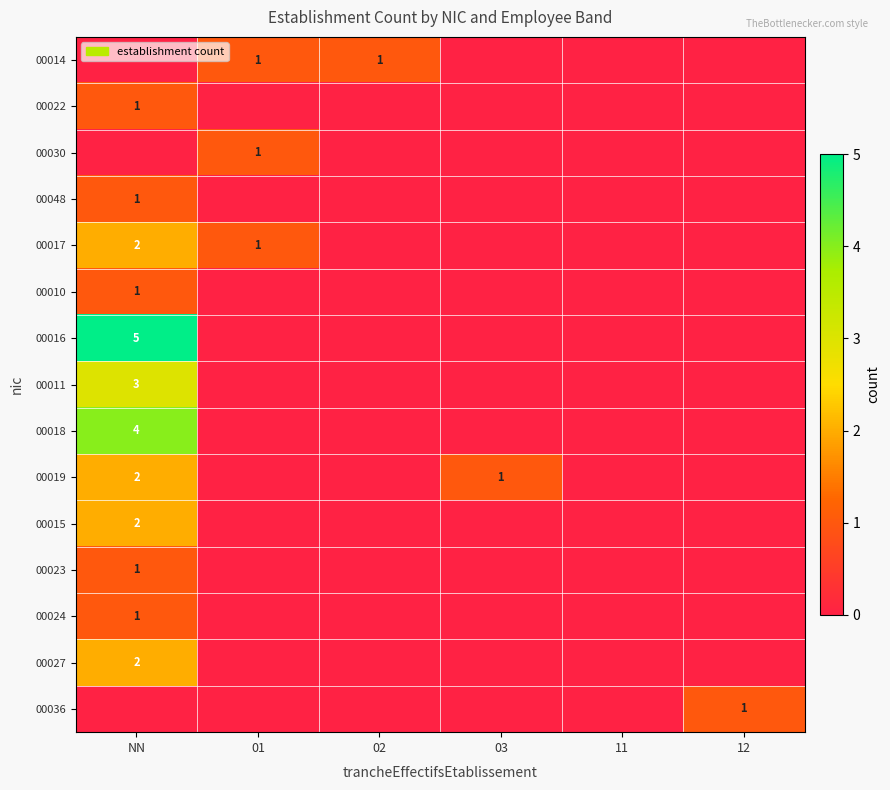

Is it true that 00022 equals 1 at NN?

True